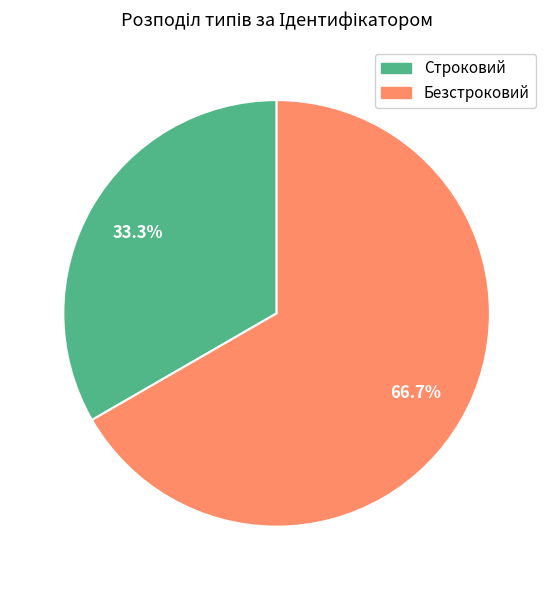

Which has a higher value, Строковий or Безстроковий?

Безстроковий